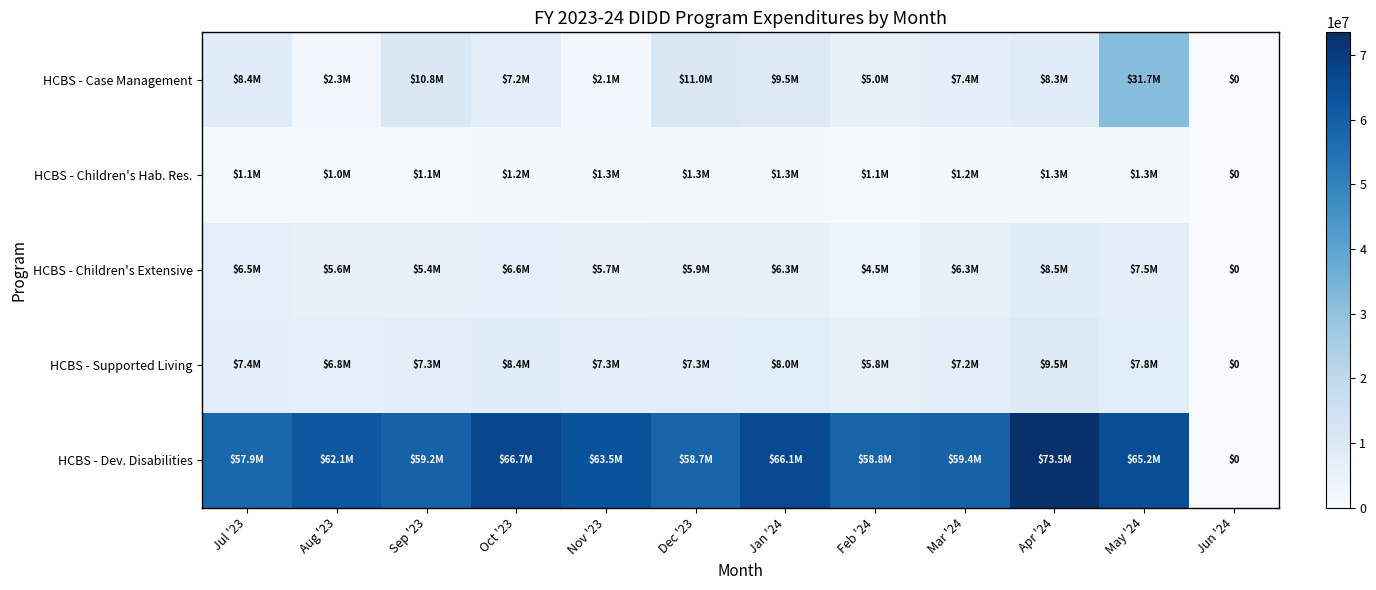

At which label does HCBS - Case Management reach its peak?

May '24